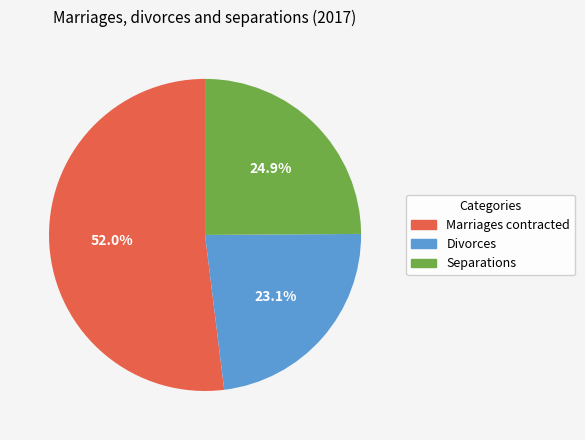

To the nearest percent, what is the combined percentage of Marriages contracted and Divorces?

75%